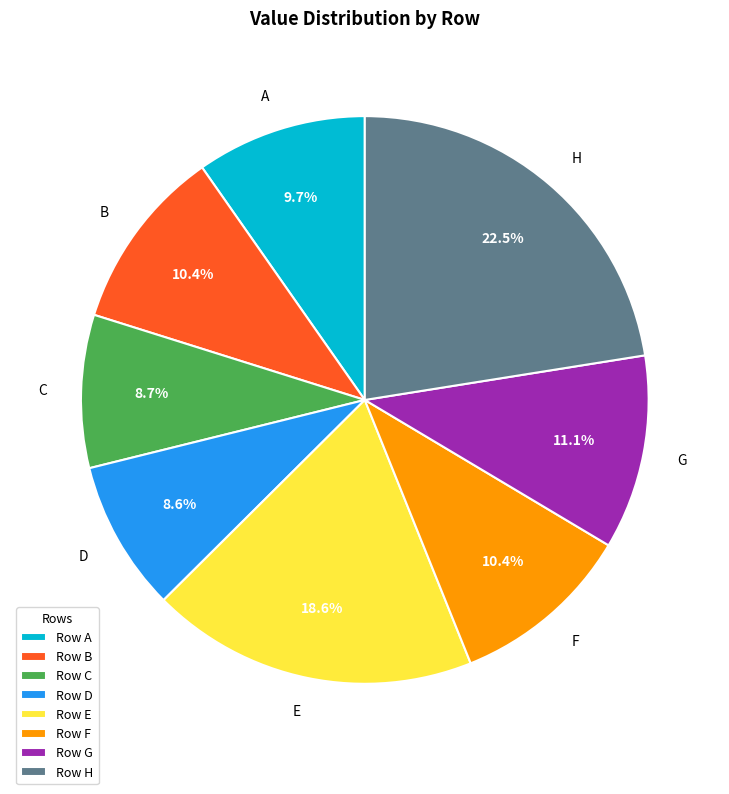

Does A represent more than half of the total?

No